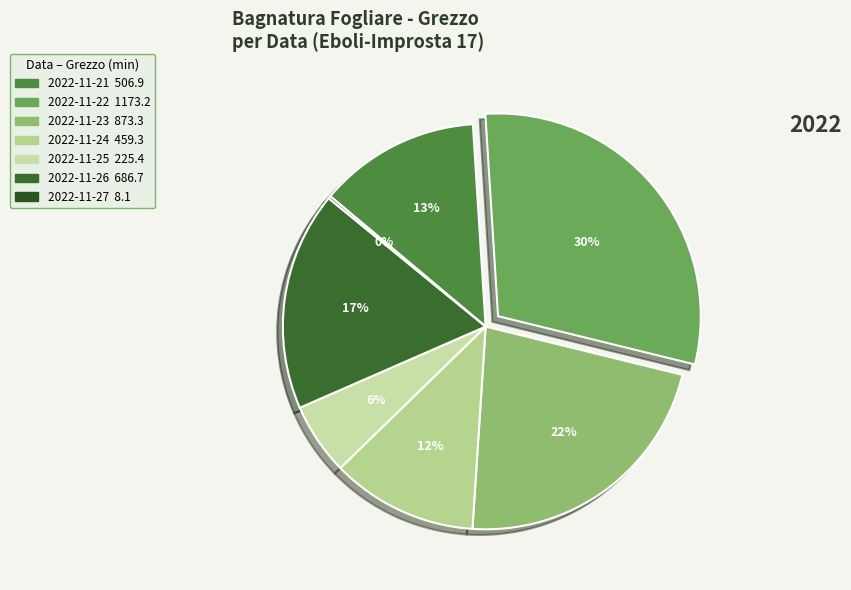

What is the total percentage of 2022-11-22 and 2022-11-24?

41.5%